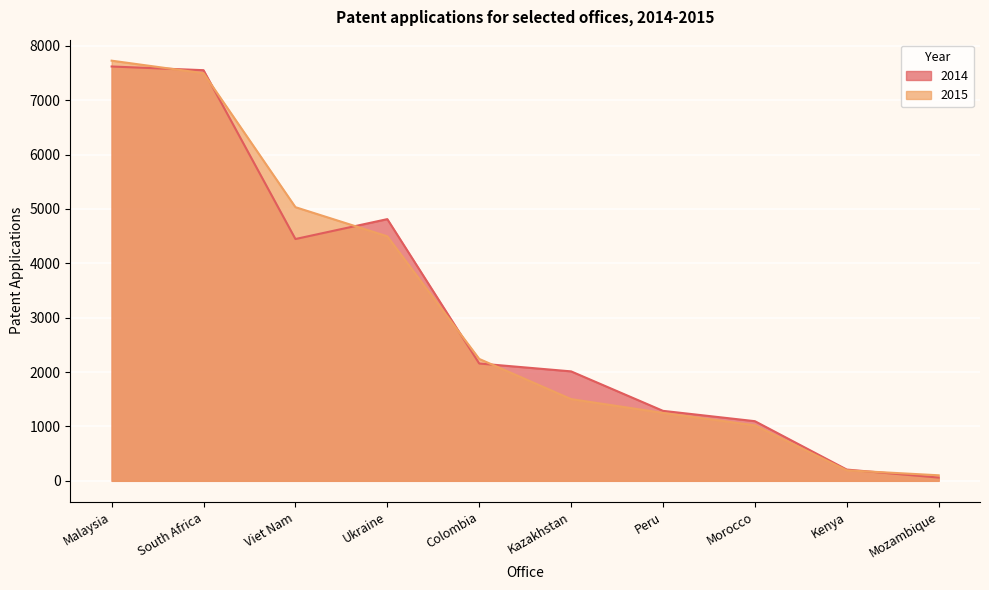

What is the difference between the maximum and minimum values in the 2014 series?

7560